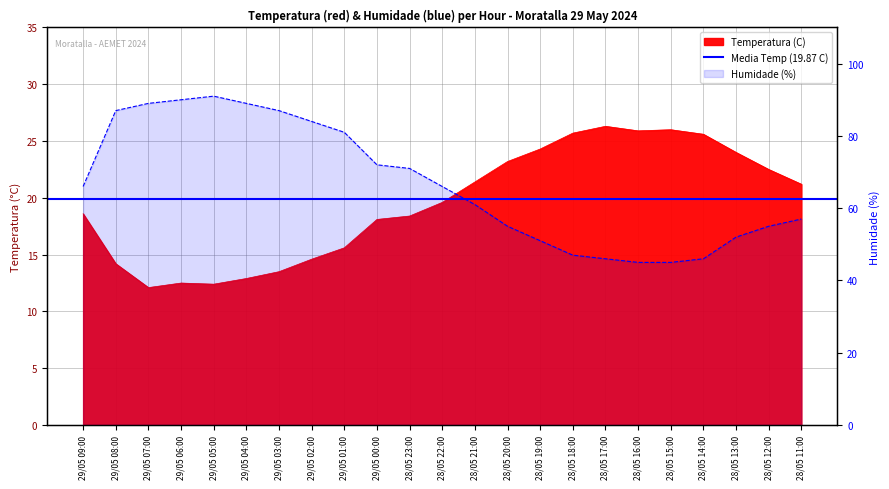

What is the spread (max minus min) of values at 28/05 15:00?

19.0